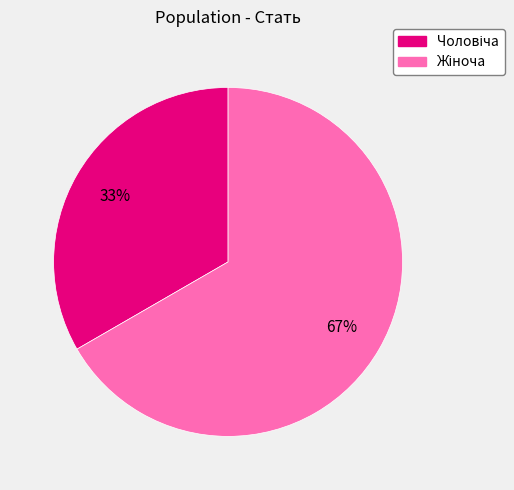

Is there a majority slice in this chart?

Yes